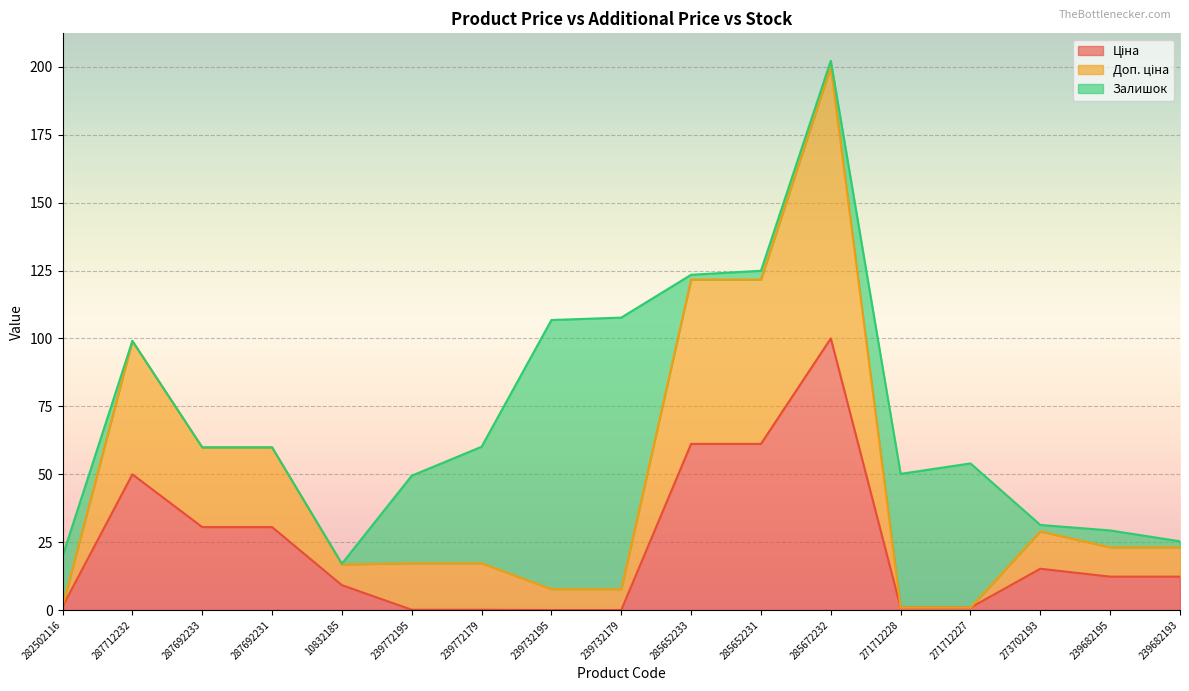

At which category is the sum across all series the highest?

285672232